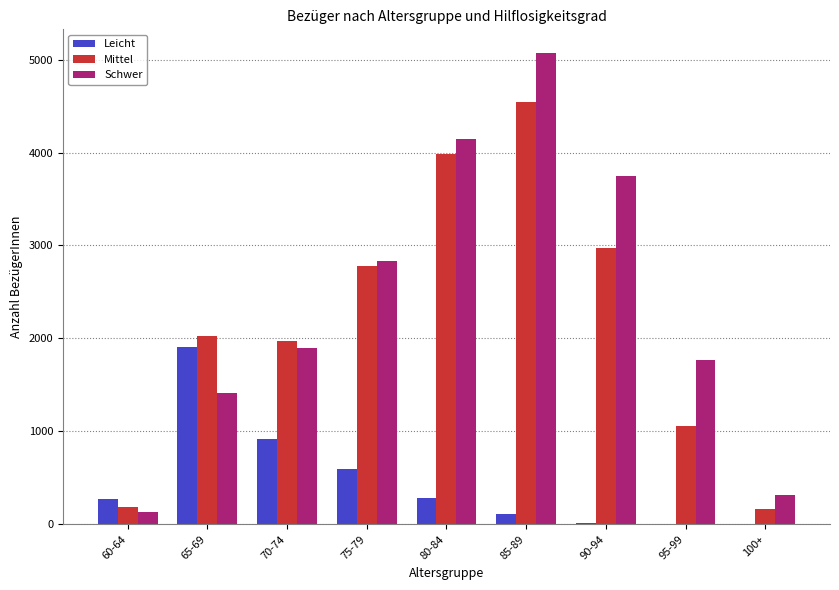

Between 70-74 and 90-94, which series saw the biggest shift?

Schwer